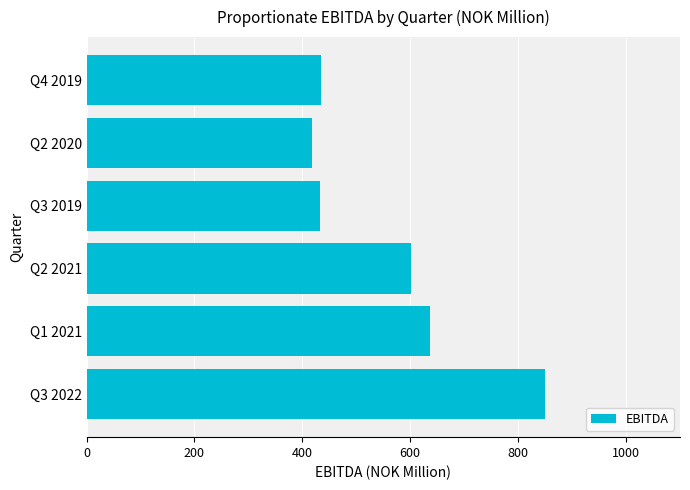

Which has a higher value, Q3 2022 or Q4 2019?

Q3 2022